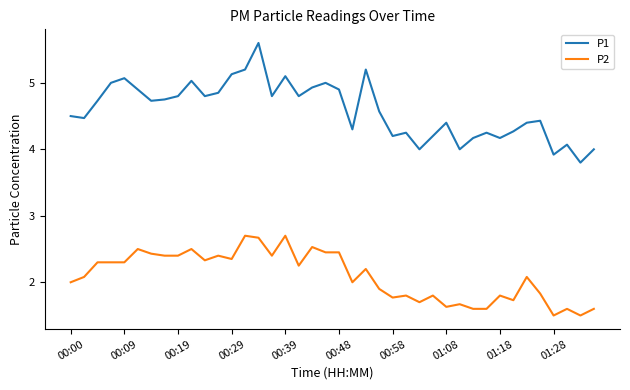

What is the maximum value shown in the chart?

5.6